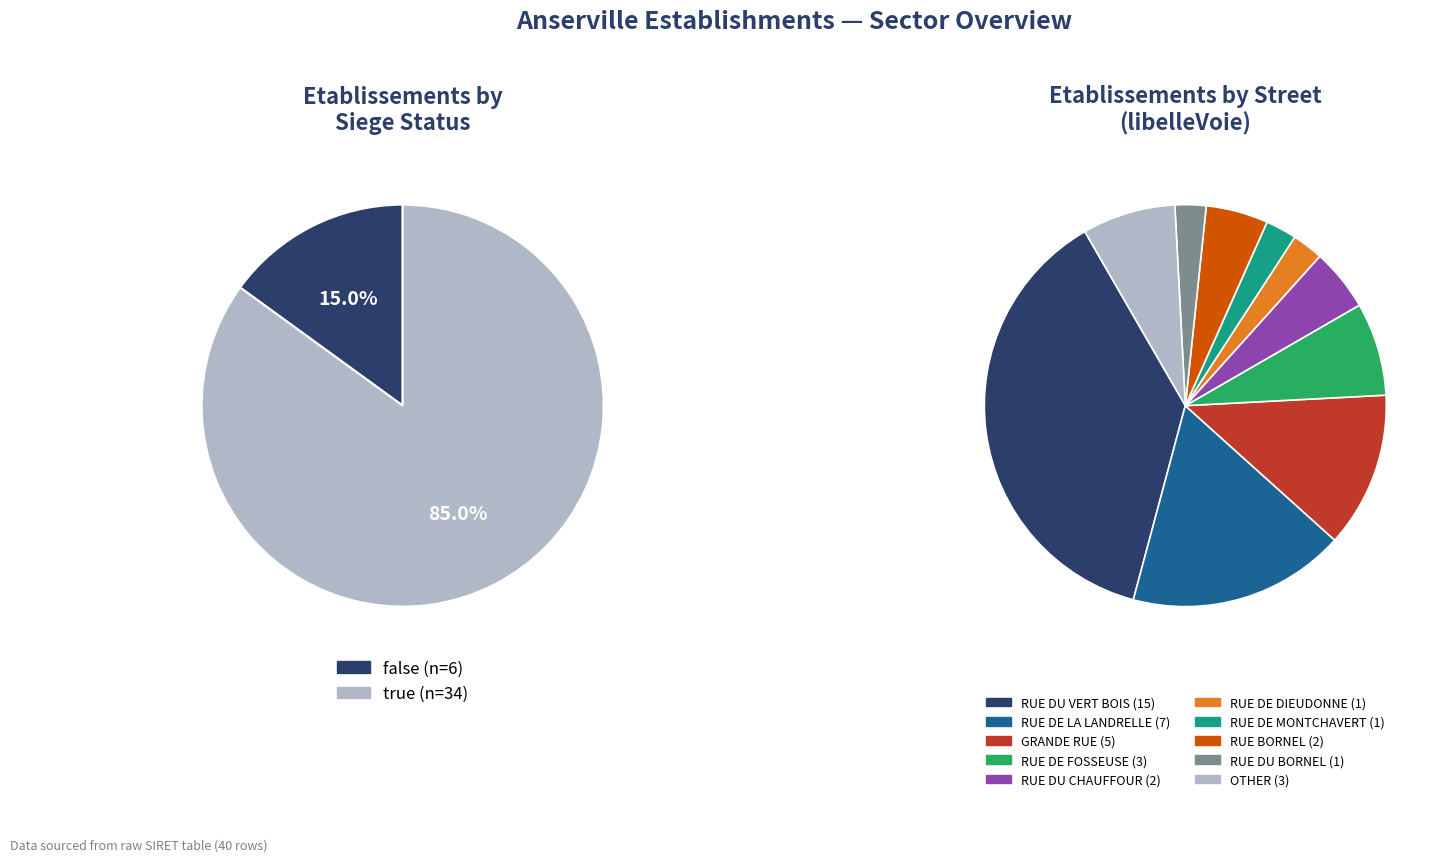

How many segments does this pie chart have?

2